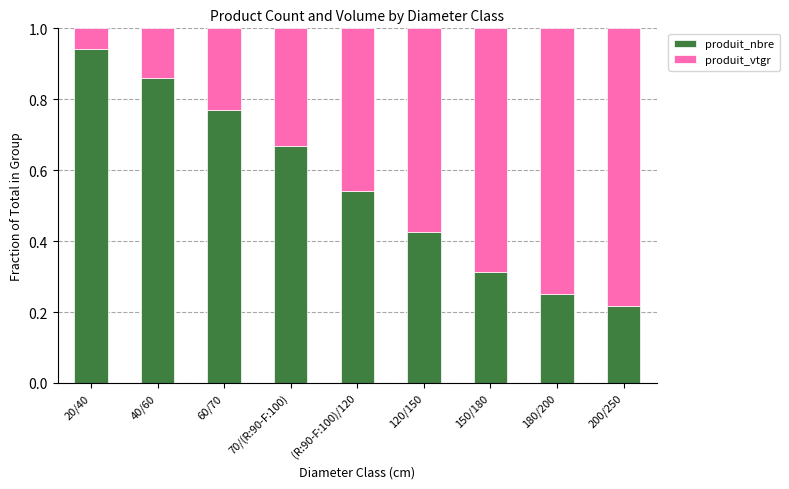

What are all the series names shown in the legend?

produit_nbre, produit_vtgr